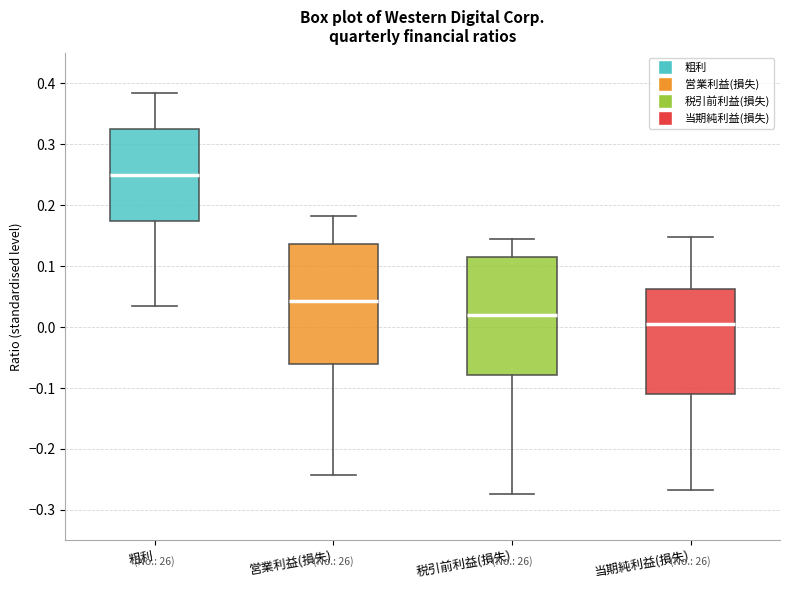

Which box's median line is the highest?

粗利